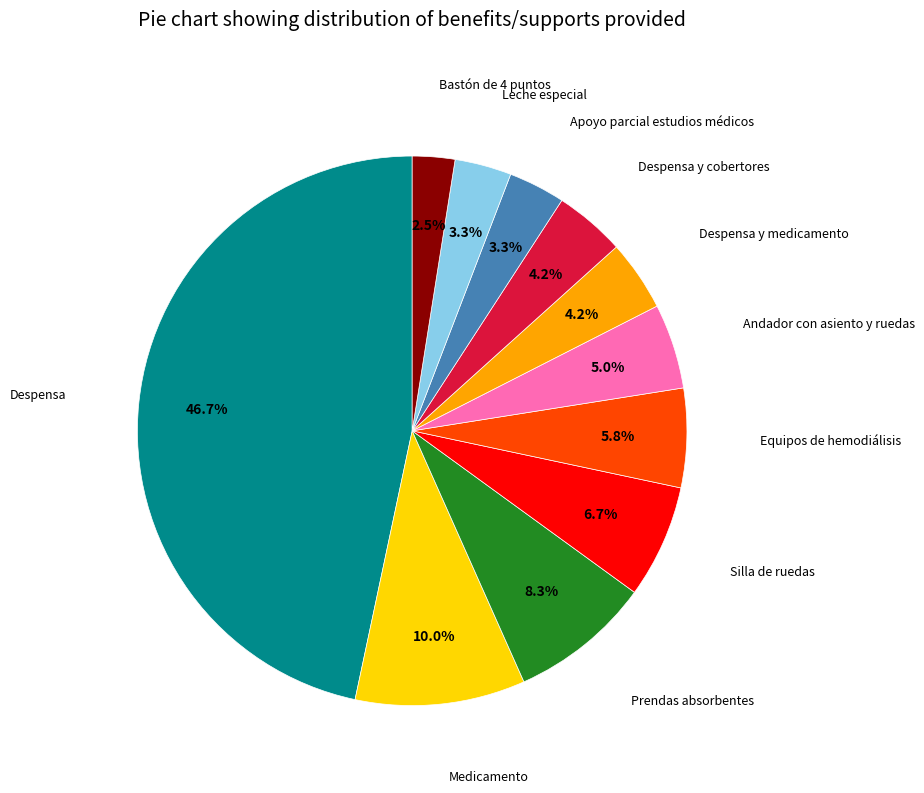

What is the ratio of the value at Prendas absorbentes to the value at Andador con asiento y ruedas?

1.7